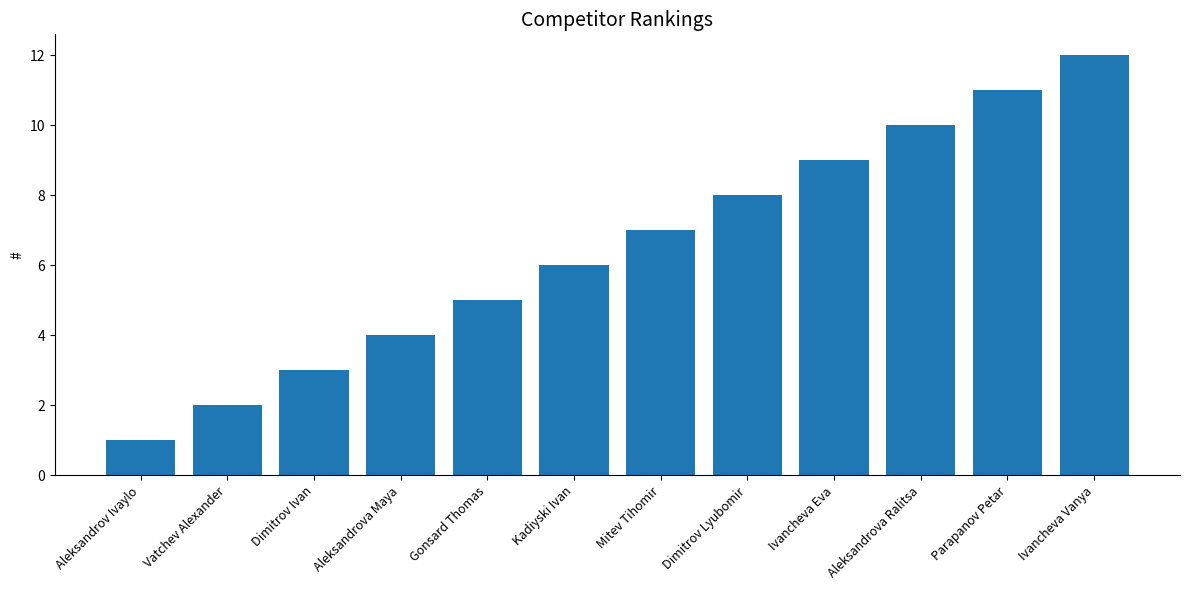

Count the number of categories in the chart.

12